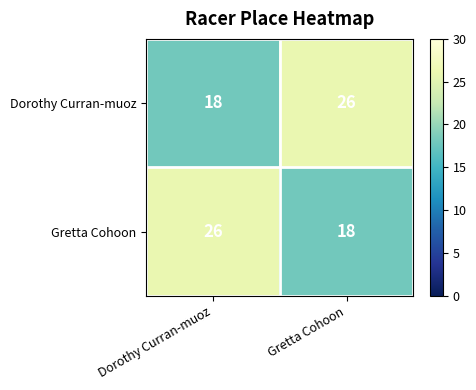

At how many categories does at least one series exceed 25?

2